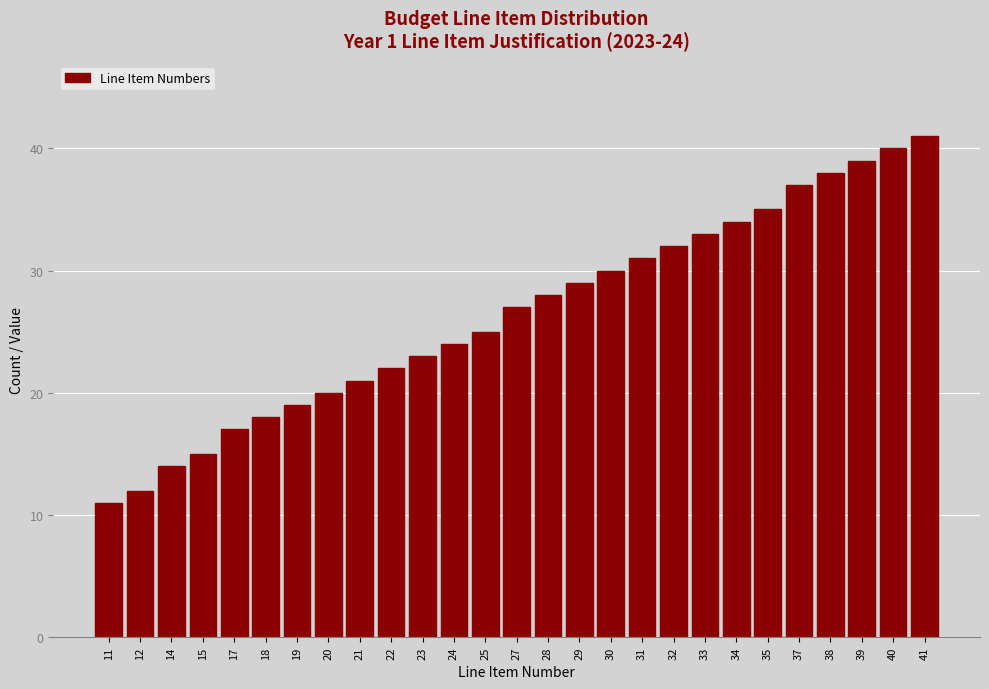

Reading left to right, transcribe all the data shown in this chart.

11=11	12=12	14=14	15=15	17=17	18=18	19=19	20=20	21=21	22=22	23=23	24=24	25=25	27=27	28=28	29=29	30=30	31=31	32=32	33=33	34=34	35=35	37=37	38=38	39=39	40=40	41=41